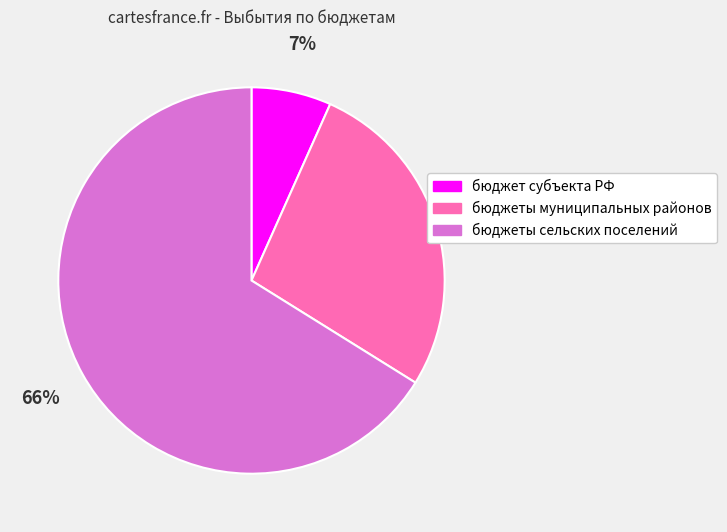

Does any single category account for the majority?

Yes